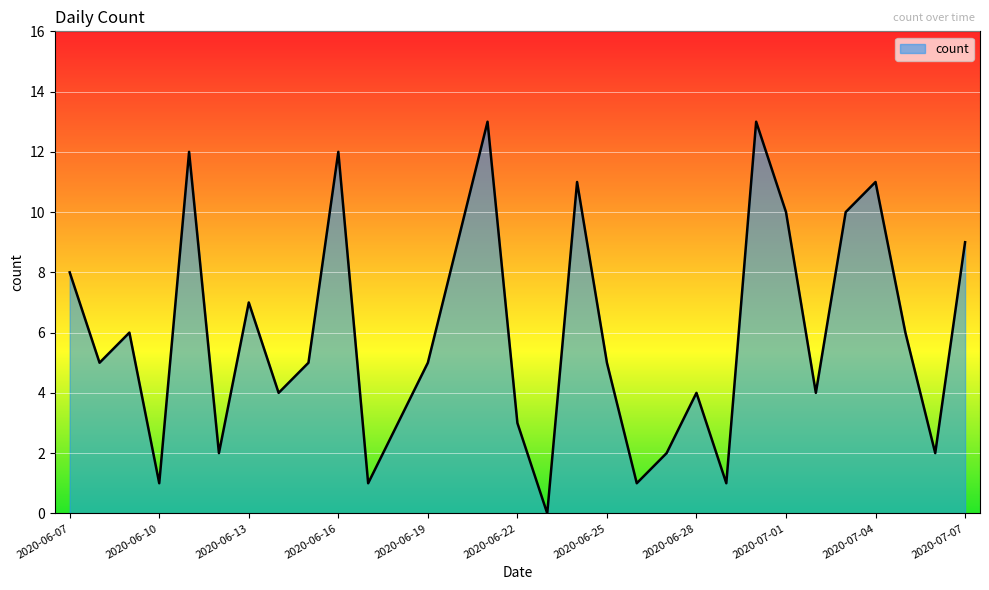

How many interior local peaks (higher than both neighbors) does the data have?

9